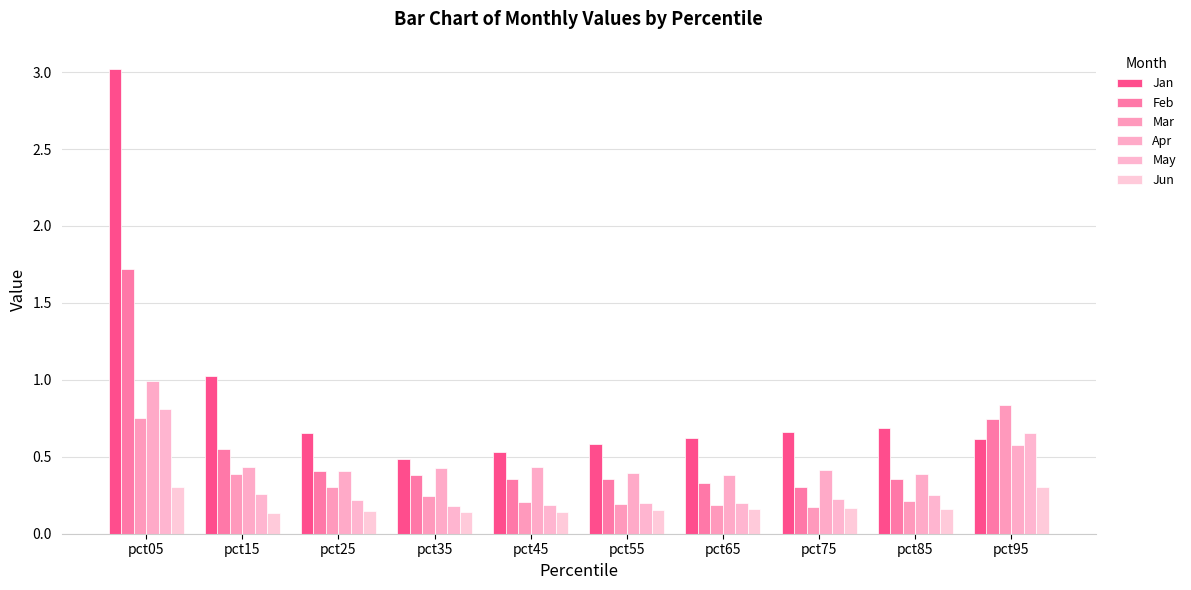

Reading left to right, list all the values displayed in this chart.

Jan: pct05=3.0	pct15=1.0	pct25=0.7	pct35=0.5	pct45=0.5	pct55=0.6	pct65=0.6	pct75=0.7	pct85=0.7	pct95=0.6
Feb: pct05=1.7	pct15=0.6	pct25=0.4	pct35=0.4	pct45=0.4	pct55=0.4	pct65=0.3	pct75=0.3	pct85=0.4	pct95=0.7
Mar: pct05=0.7	pct15=0.4	pct25=0.3	pct35=0.2	pct45=0.2	pct55=0.2	pct65=0.2	pct75=0.2	pct85=0.2	pct95=0.8
Apr: pct05=1.0	pct15=0.4	pct25=0.4	pct35=0.4	pct45=0.4	pct55=0.4	pct65=0.4	pct75=0.4	pct85=0.4	pct95=0.6
May: pct05=0.8	pct15=0.3	pct25=0.2	pct35=0.2	pct45=0.2	pct55=0.2	pct65=0.2	pct75=0.2	pct85=0.3	pct95=0.7
Jun: pct05=0.3	pct15=0.1	pct25=0.1	pct35=0.1	pct45=0.1	pct55=0.2	pct65=0.2	pct75=0.2	pct85=0.2	pct95=0.3